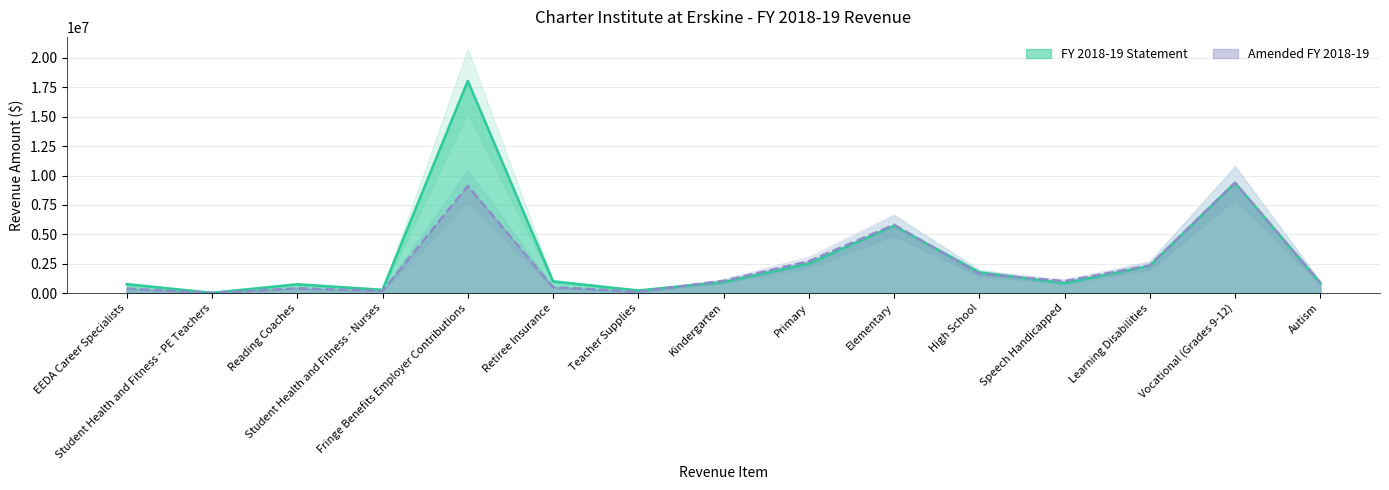

Reading left to right, transcribe all the data shown in this chart.

FY 2018-19 Statement: 754448.0	21073.0	744656.0	274740.0	18049779.0	990052.0	217800.0	929341.0	2494444.0	5722085.0	1762559.0	832302.0	2317047.0	9384477.0	859359.0
Amended FY 2018-19: 377224.0	14453.7	400692.9	174580.1	9110925.0	495026.4	112750.0	1038233.0	2702586.6	5814502.4	1638335.6	1012384.0	2355920.1	9384476.3	859360.7